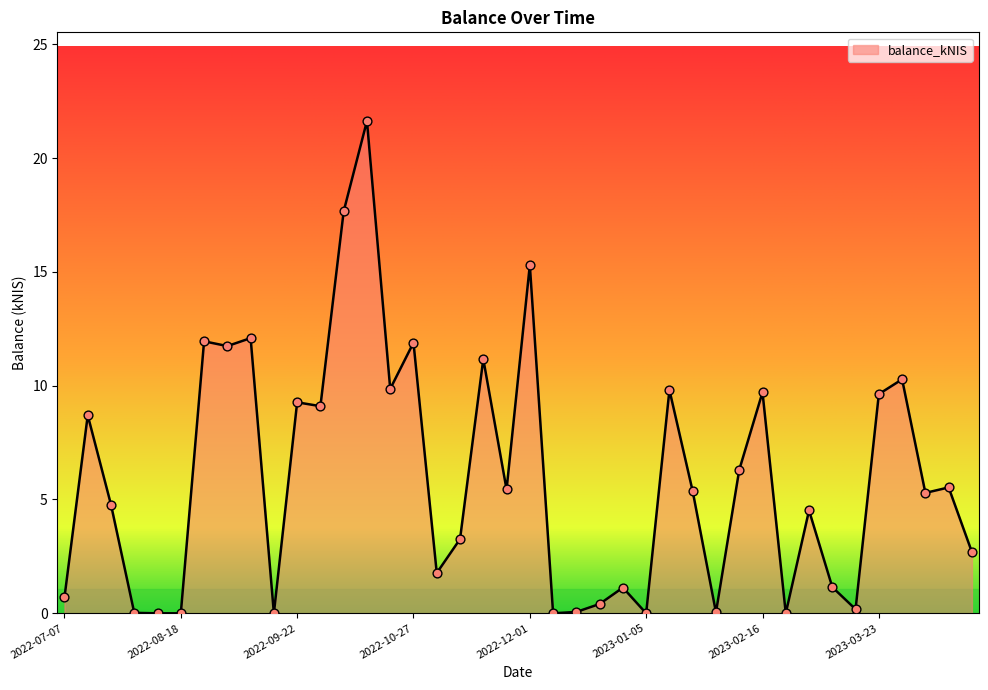

What is the greatest value displayed?

21.6